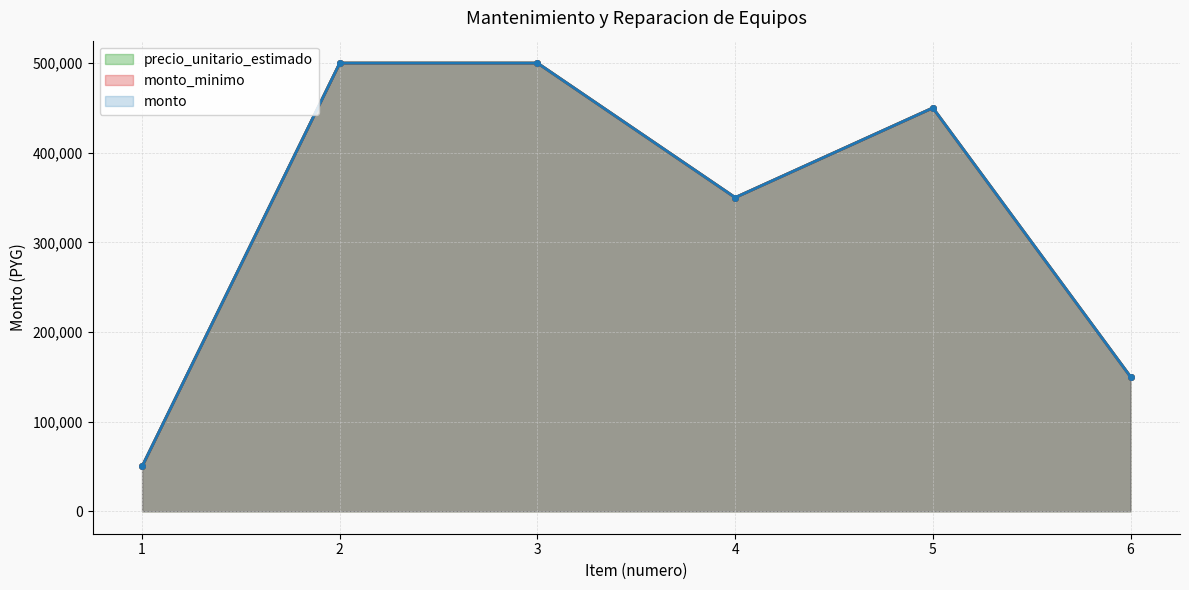

How many data points does each series have?

6